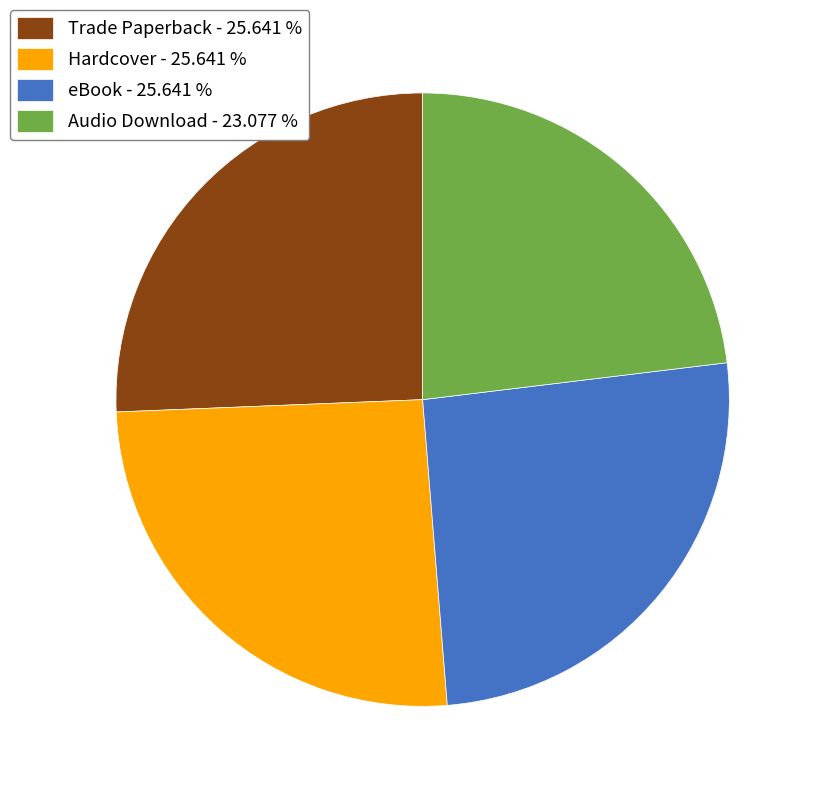

Does any single category account for the majority?

No